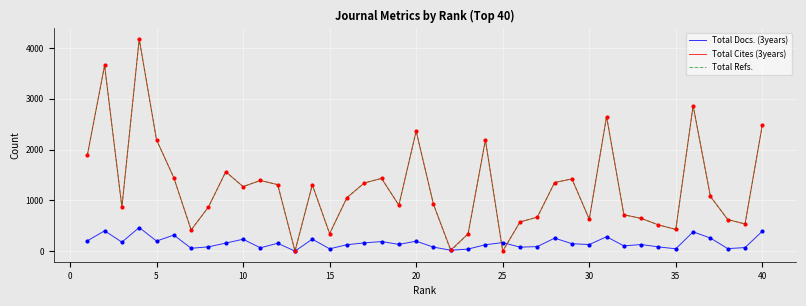

How many lines are shown in the chart?

3